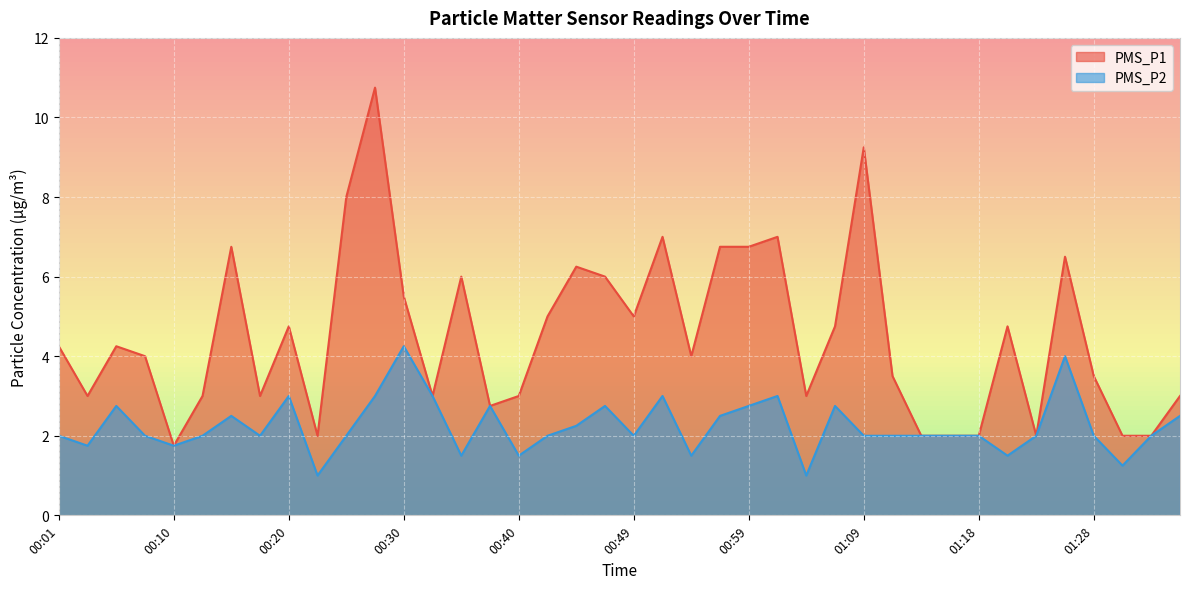

True or false: PMS_P2 and PMS_P1 cross at least once.

False